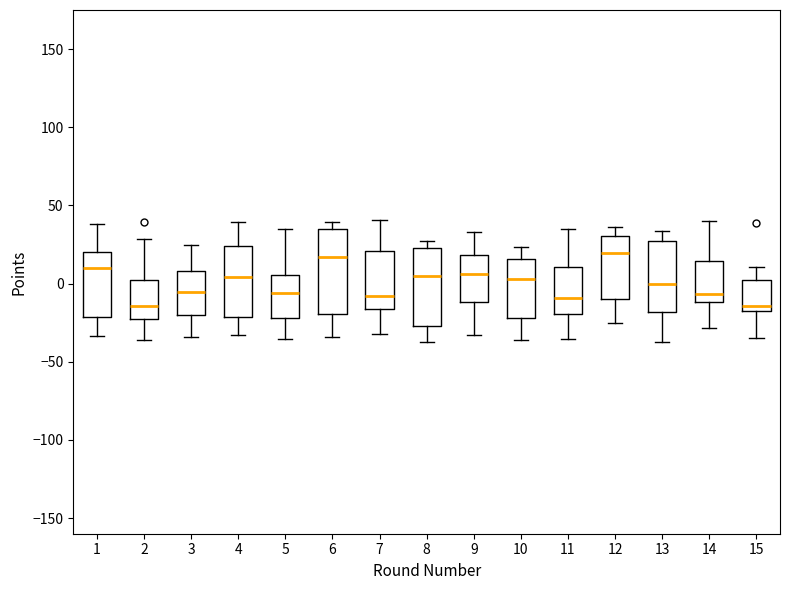

Which box is the tallest, from its lower edge to its upper edge?

6